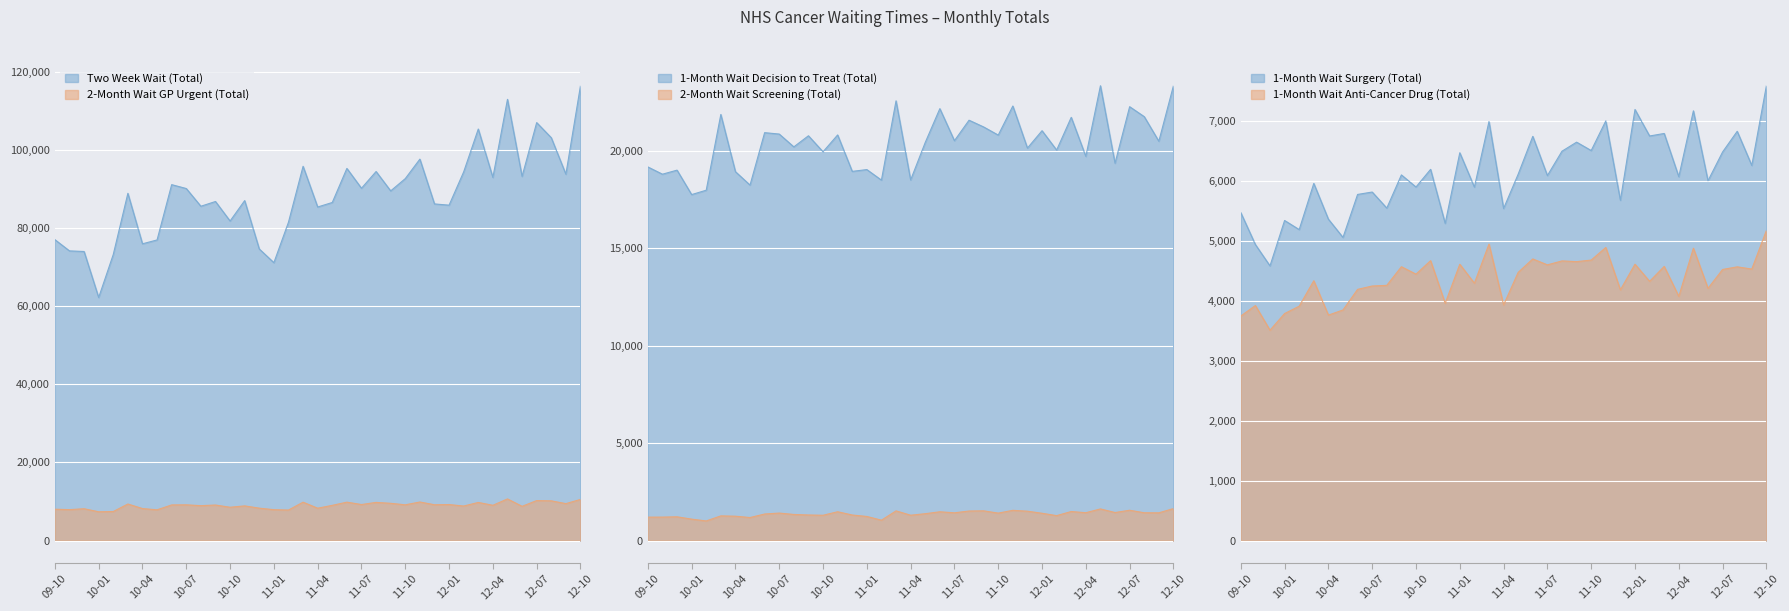

True or false: 1-Month Wait Anti-Cancer Drug (Total) and Two Week Wait (Total) cross at least once.

False